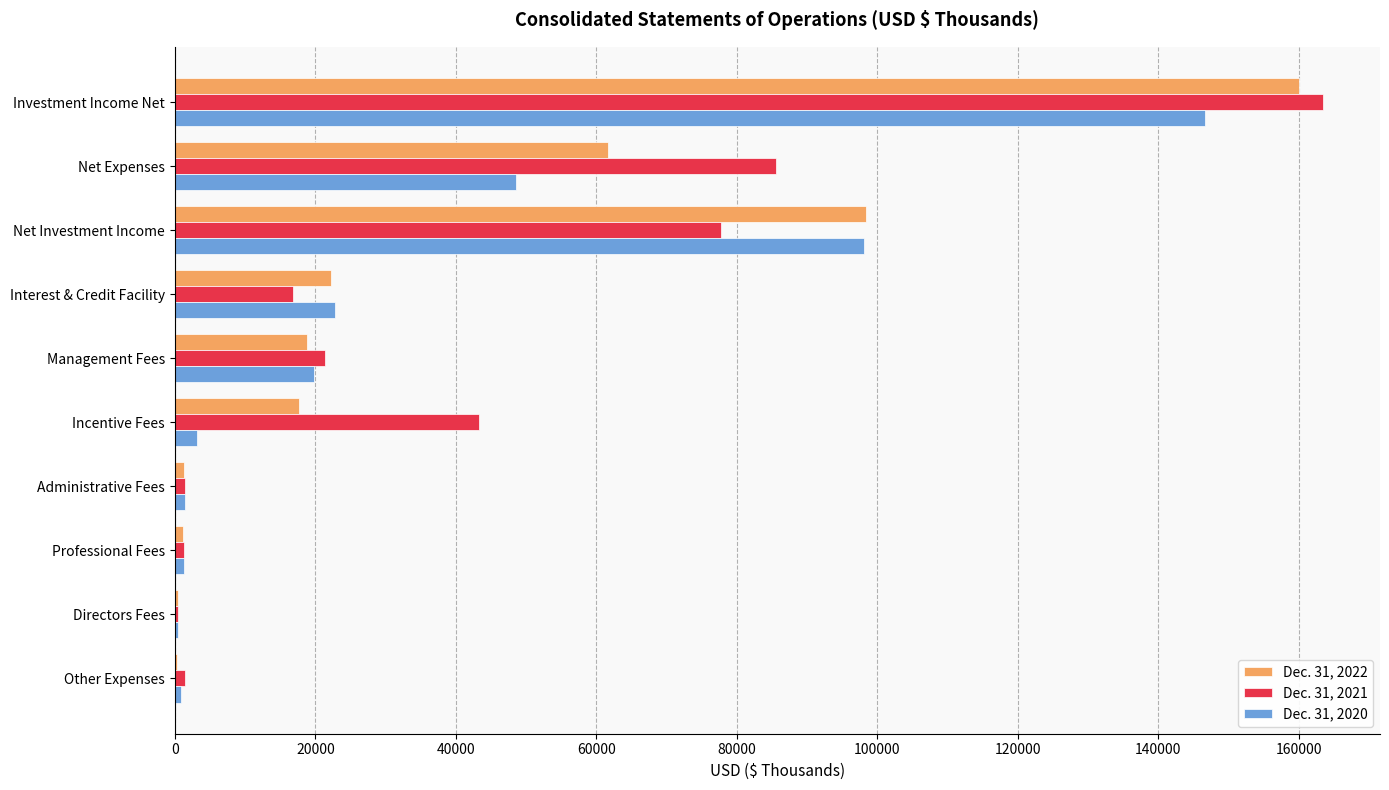

What is the greatest value displayed?

163396